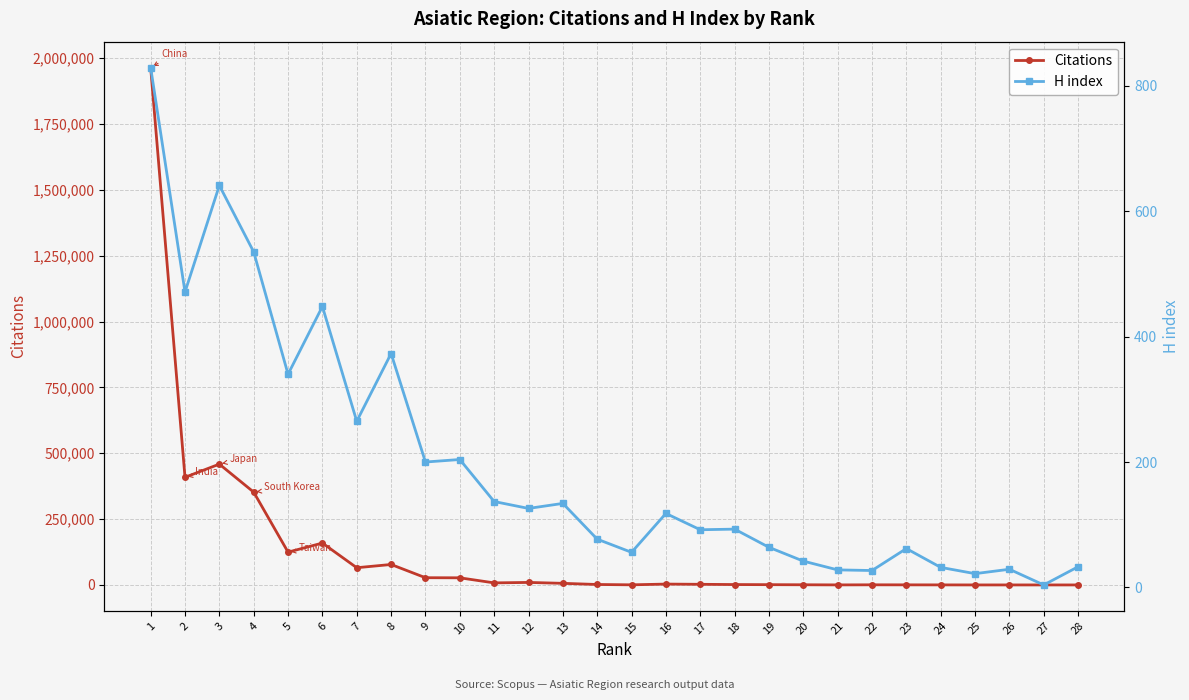

Where do Citations and H index first cross each other?

24 and 25